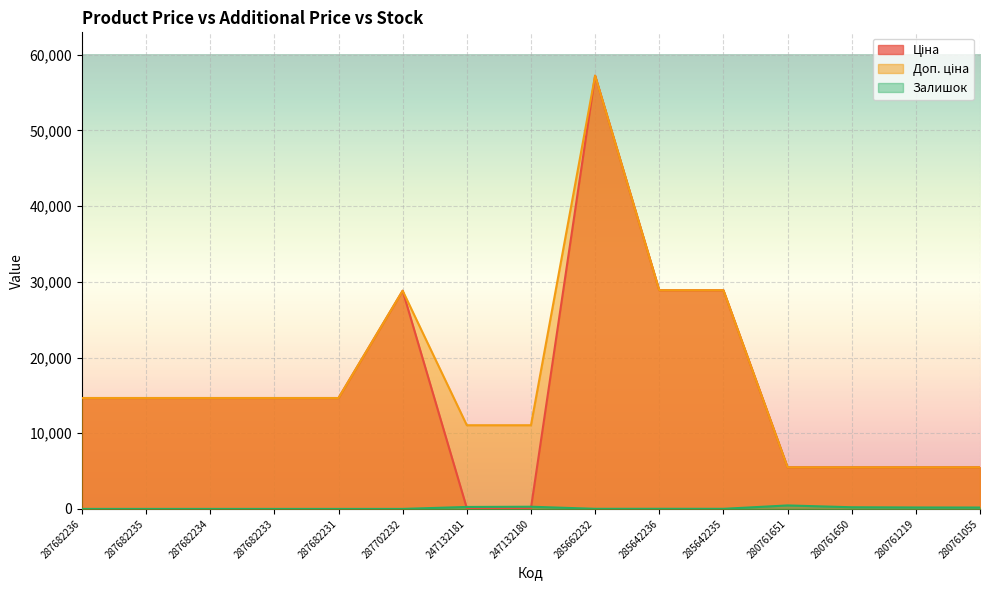

What is the total value across all series at 280761219?

11185.6